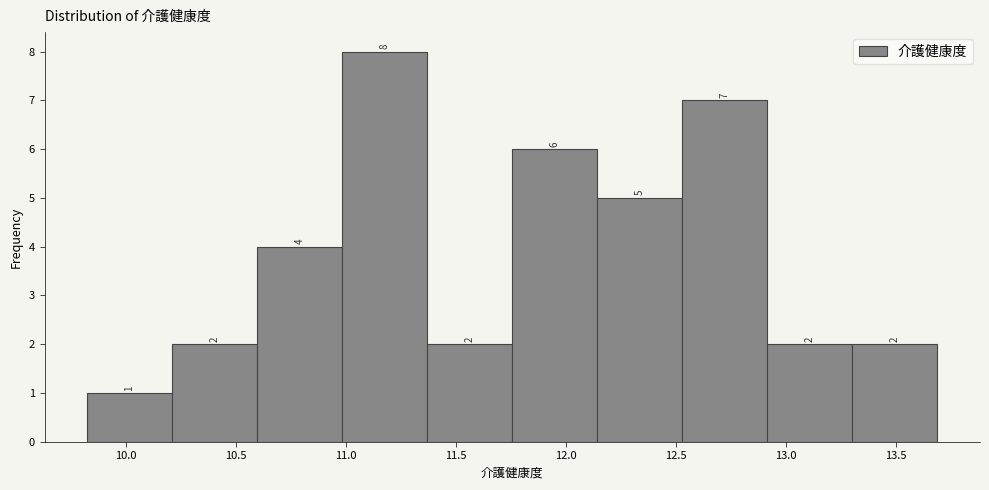

What is the height of the bar covering 12.90 to 13.30 on the x-axis? The bar edges are not printed on the chart, so give them approximately, as read against the axis.

2